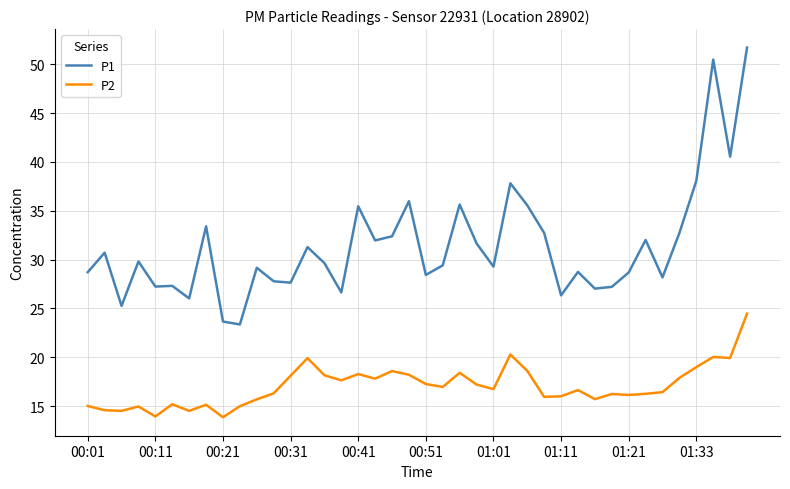

How many distinct data groups are displayed?

2